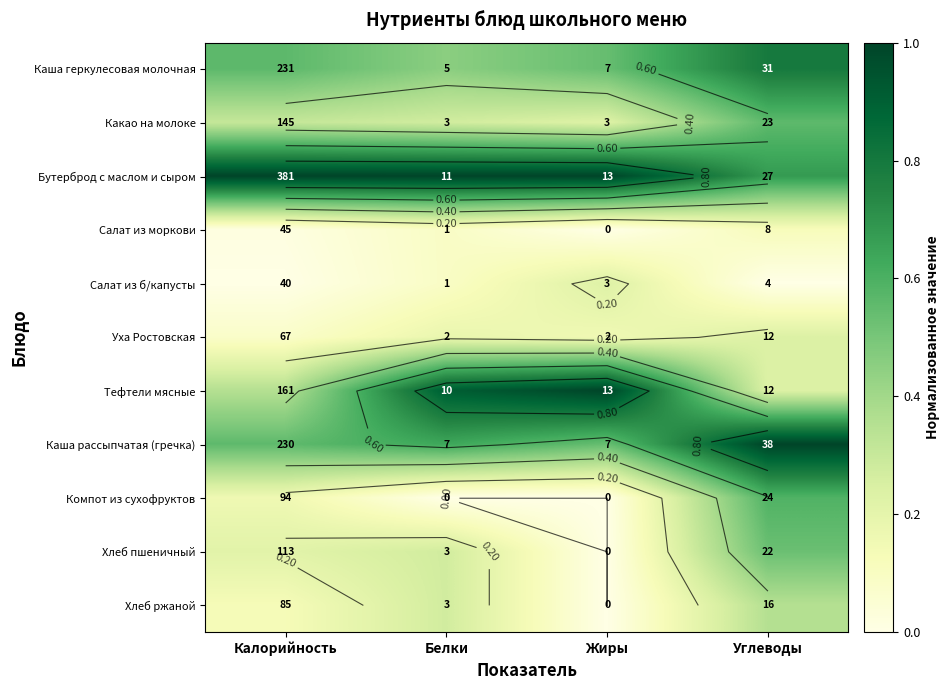

The Салат из моркови series shows 0.1 at Белки. True or false?

True